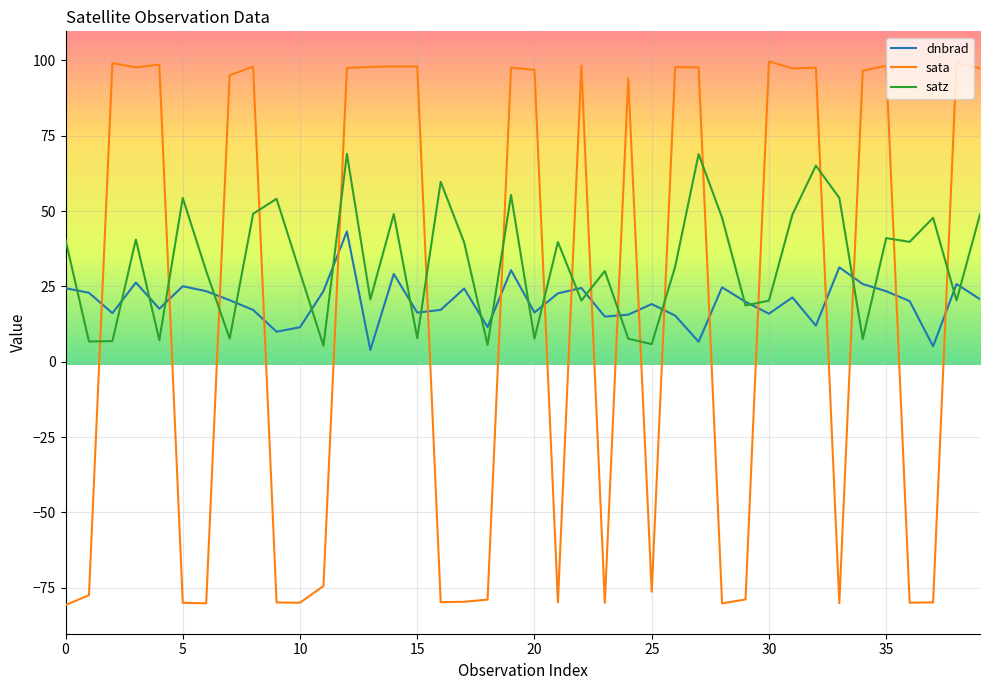

List the series in order of their peak value, highest first.

sata, satz, dnbrad